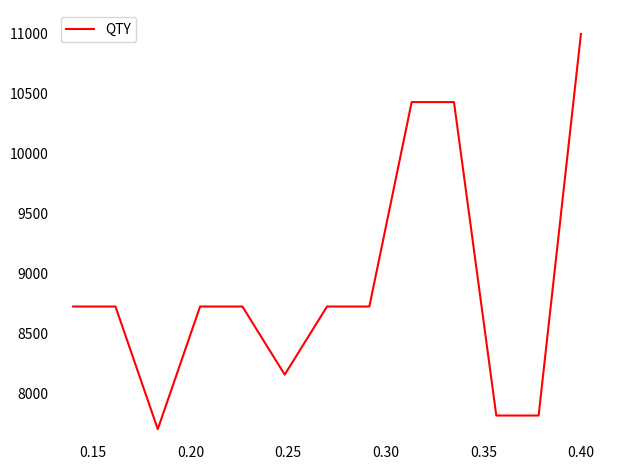

What is the minimum value shown in the chart?

7700.0